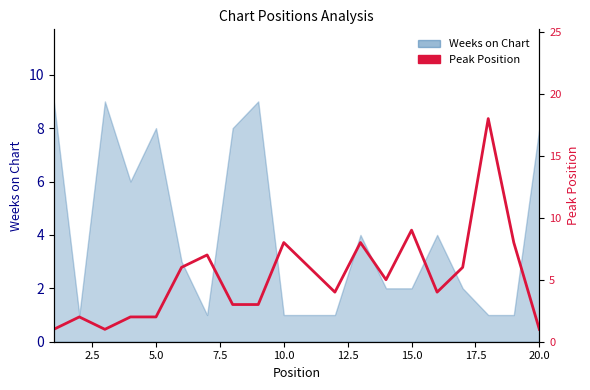

How many points are lower than both their immediate neighbors (excluding endpoints)?

4